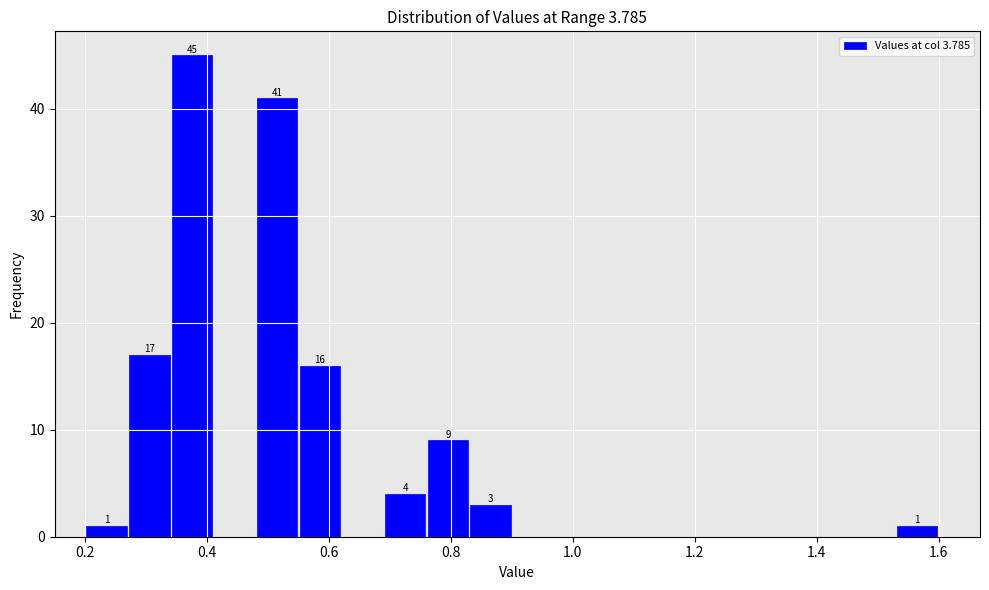

Around what value on the x-axis is the tallest bar? Give the approximate position of its centre, as read against the axis.

0.38